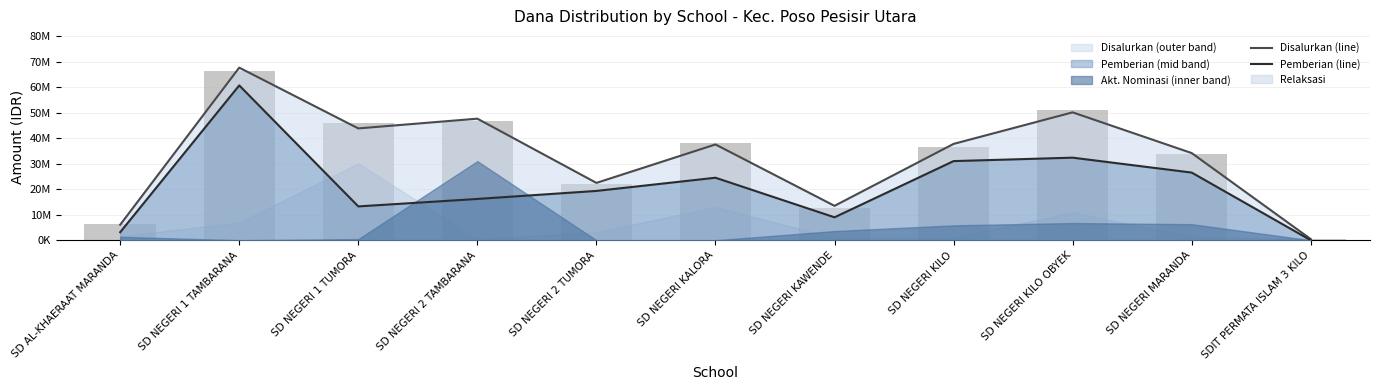

At which label does Disalurkan (line) first exceed 37575000?

SD NEGERI 1 TAMBARANA